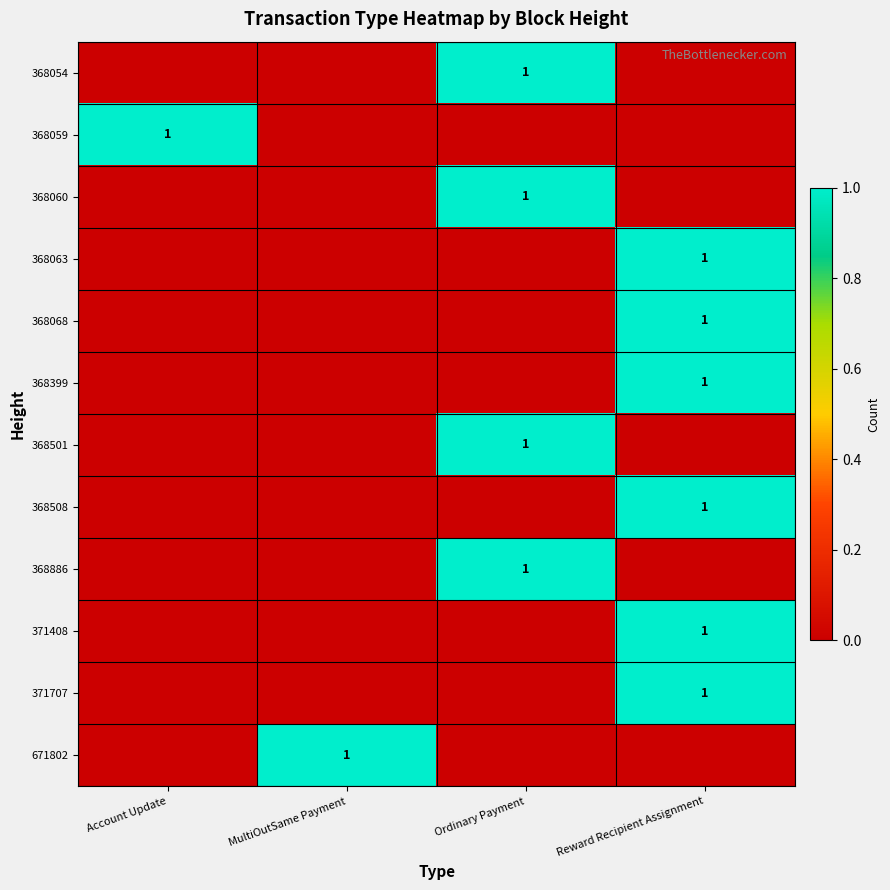

Where is 671802 nearest to the value 0?

Account Update